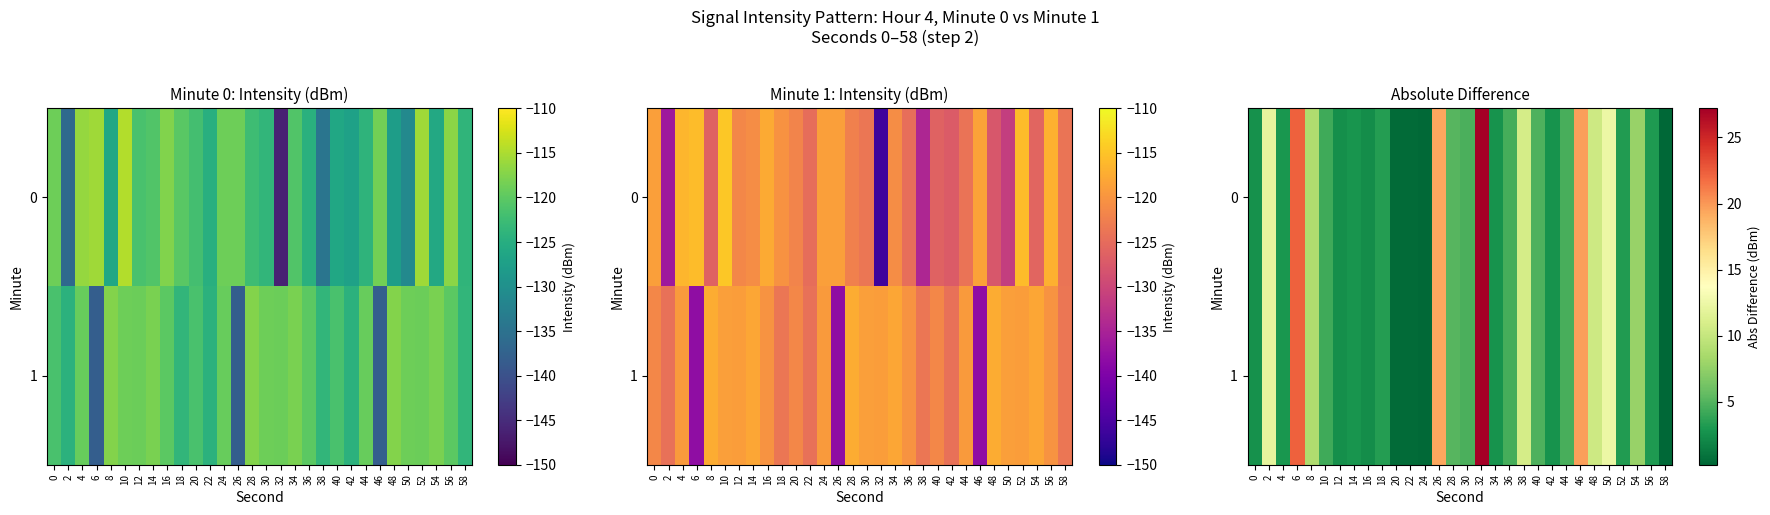

The 1 series shows 22.3 at 6. True or false?

True